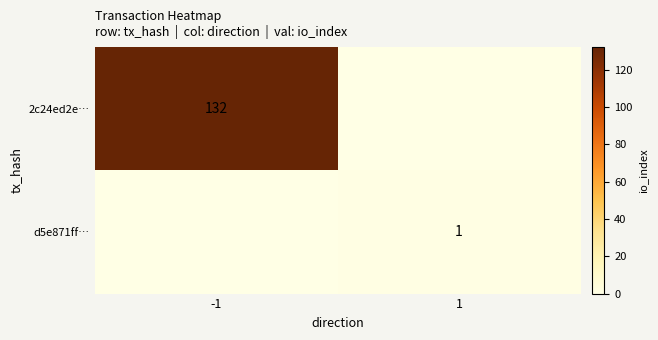

Is it true that d5e871ff… equals 2 at 1?

False